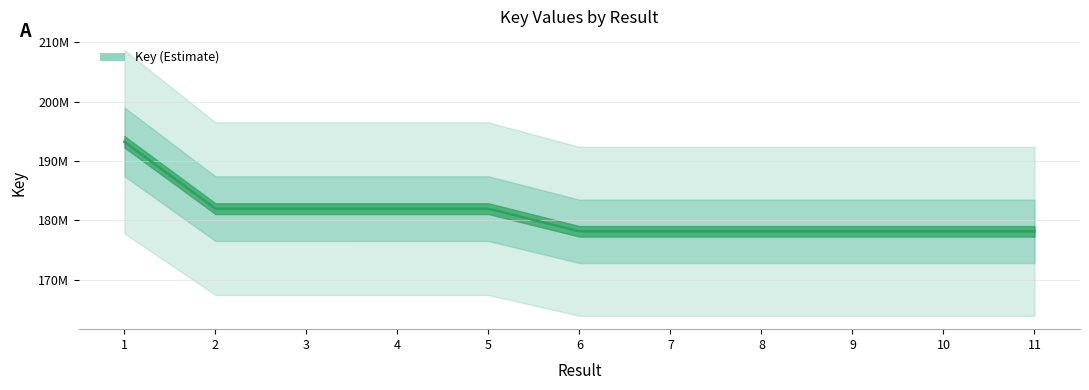

The chart shows a value of 83590973 at 11. True or false?

False